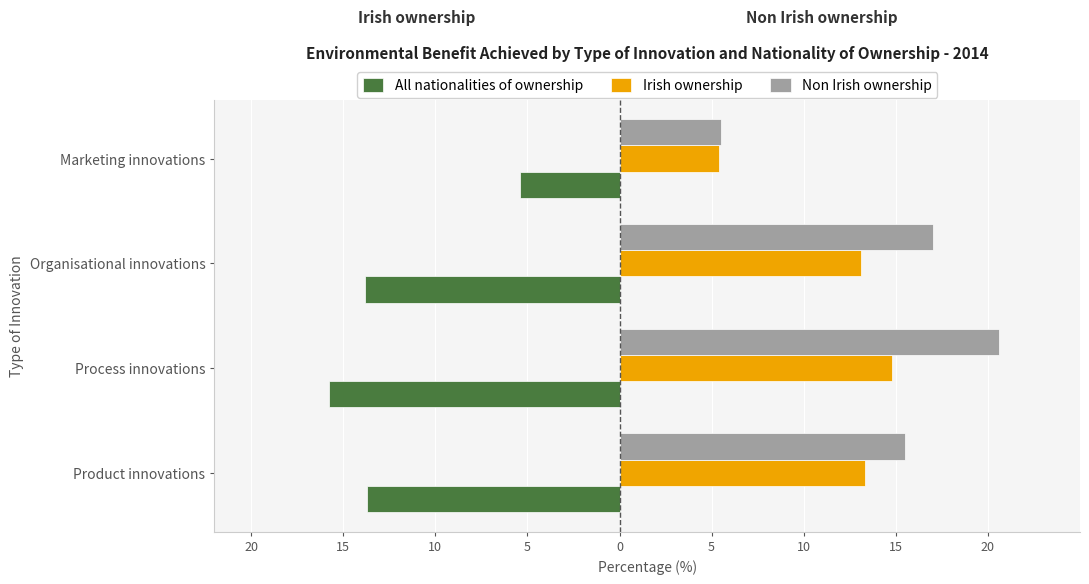

What are all the series names shown in the legend?

All nationalities of ownership, Irish ownership, Non Irish ownership